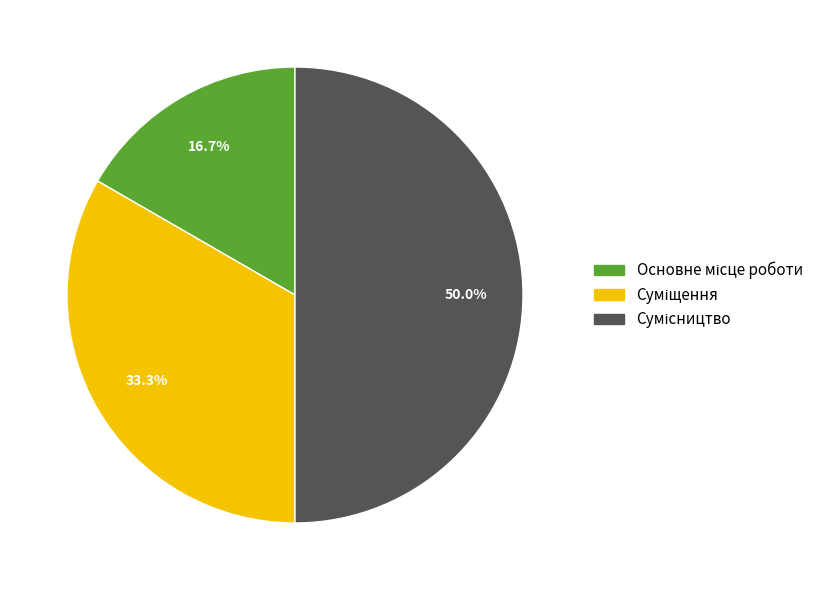

Does Суміщення represent more than half of the total?

No